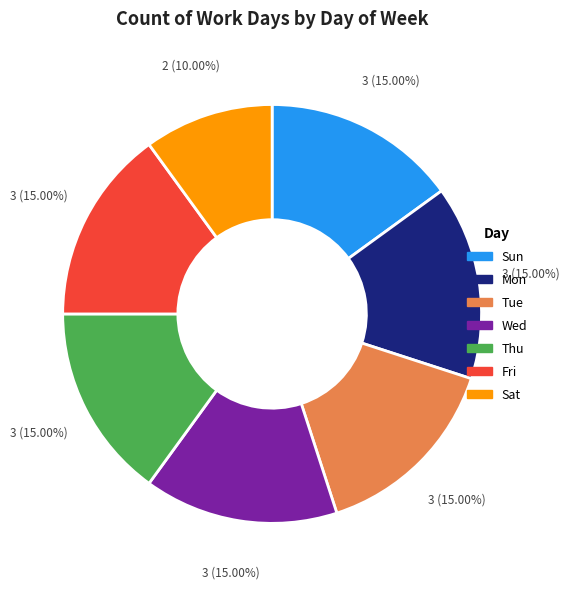

Which category has the smallest portion of the pie?

Sat